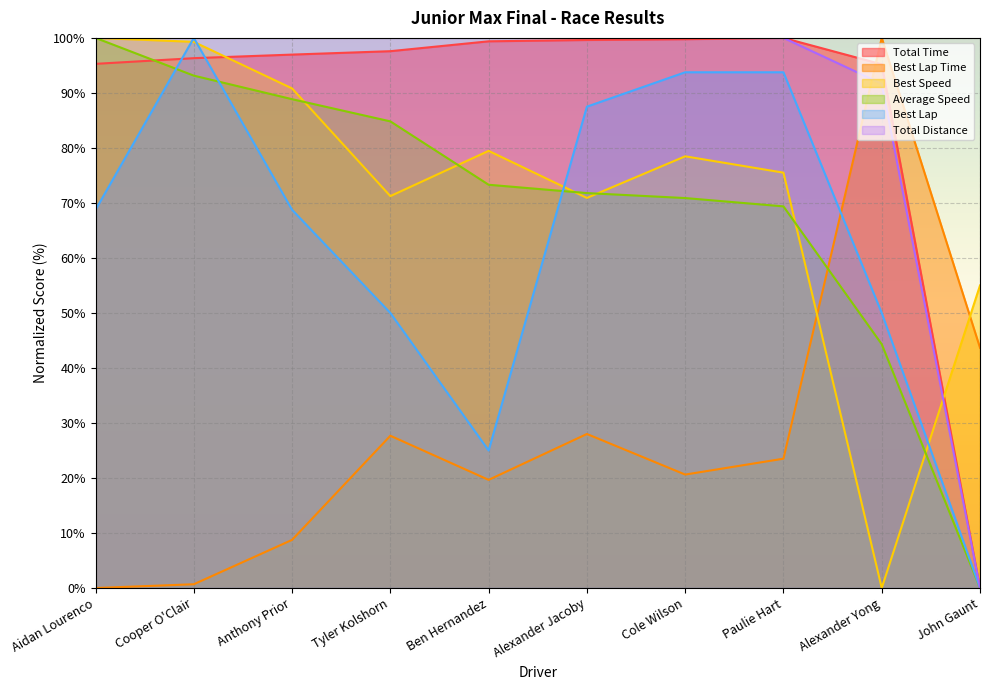

Which label corresponds to the smallest value in the chart?

John Gaunt